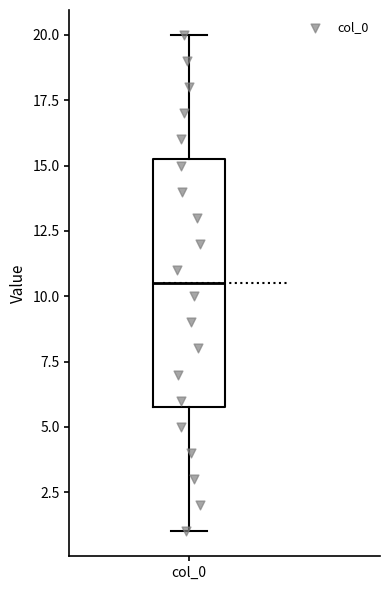

Transcribe this box plot: give where the median line is, the range the box spans, and where the two whiskers end, as read against the y-axis. The values are not printed on the chart, so give them approximately, as read against the axis.

median 10.5, box 6.0 to 15.5, whiskers 1.0 to 20.0